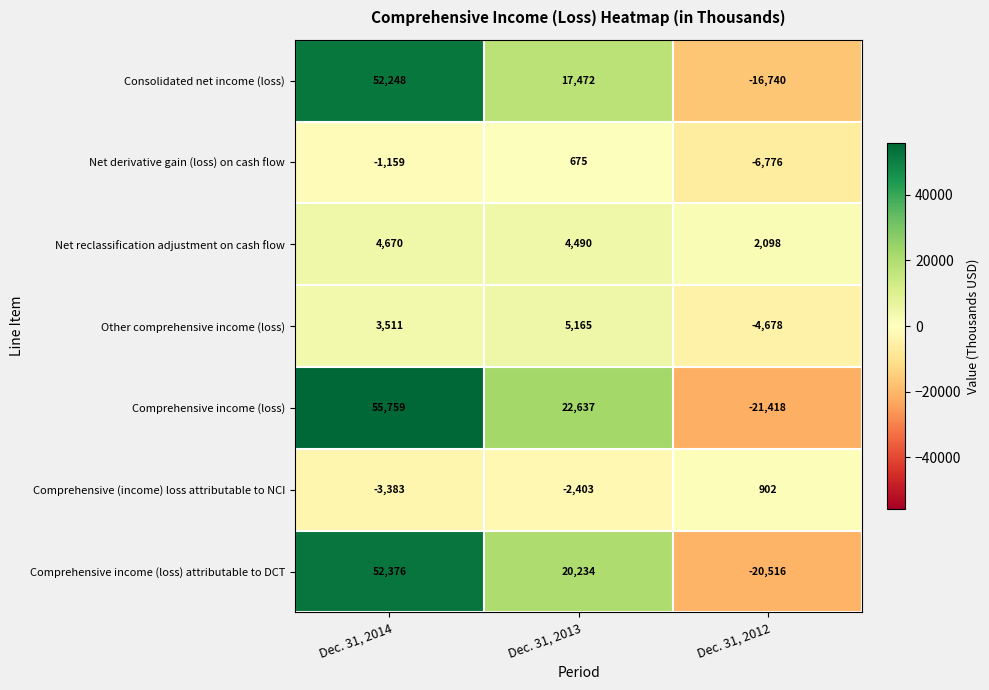

What is the smallest value displayed?

-21418